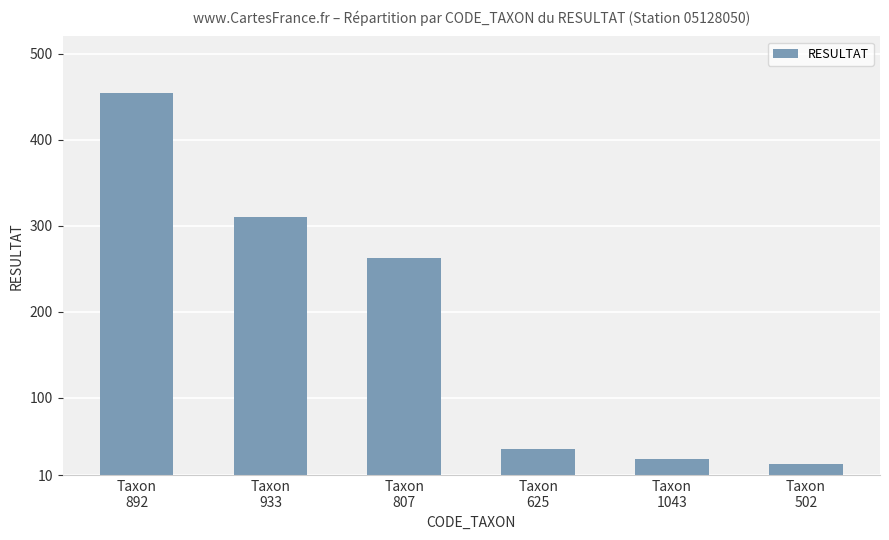

How many data points does each series have?

6